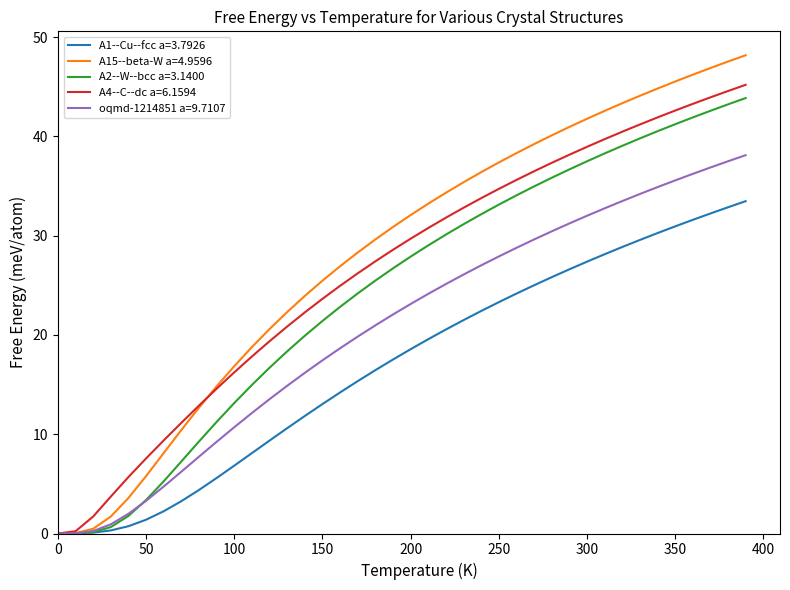

What is the difference between the second highest and minimum values in the A1--Cu--fcc a=3.7926 series?

32.9